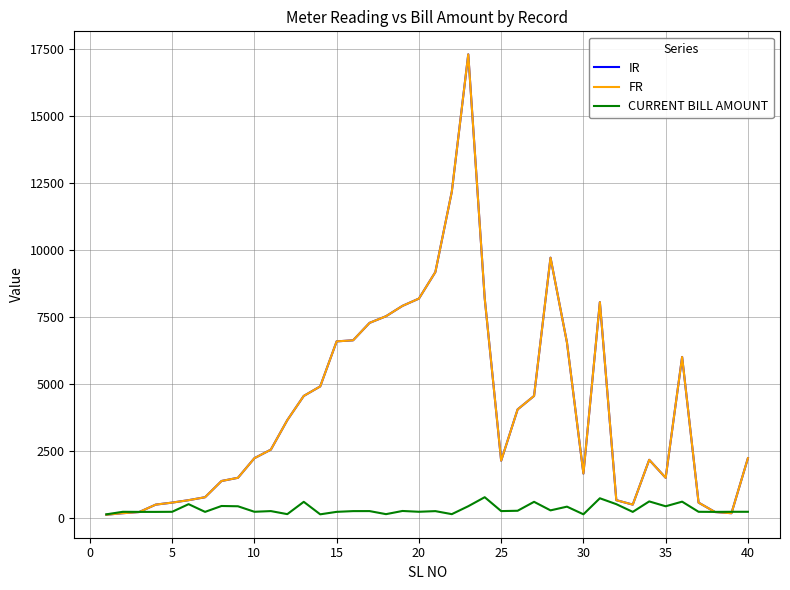

Reading left to right, list all the values displayed in this chart.

IR: 106.0	162.0	206.0	483.0	558.0	649.0	759.0	1365.0	1485.0	2217.0	2537.0	3639.0	4543.0	4898.0	6581.0	6621.0	7272.0	7520.0	7907.0	8179.0	9170.0	12175.0	17303.0	8187.0	2124.0	4039.0	4543.0	9707.0	6538.0	1643.0	8046.0	649.0	483.0	2156.0	1485.0	5999.0	558.0	206.0	162.0	2217.0
FR: 106.0	162.0	206.0	483.0	558.0	649.0	759.0	1365.0	1485.0	2217.0	2537.0	3639.0	4543.0	4898.0	6581.0	6621.0	7272.0	7520.0	7907.0	8179.0	9170.0	12175.0	17303.0	8187.0	2124.0	4039.0	4543.0	9707.0	6538.0	1643.0	8046.0	649.0	483.0	2156.0	1485.0	5999.0	558.0	206.0	162.0	2217.0
CURRENT BILL AMOUNT: 120.0	214.5	211.0	211.0	214.6	499.8	211.6	431.4	421.0	215.2	241.0	127.0	587.1	120.0	212.7	240.0	241.0	126.7	245.5	215.4	239.7	126.7	423.1	759.5	241.0	253.4	587.1	267.9	407.0	121.0	720.0	499.8	211.0	602.7	421.0	593.4	214.6	211.0	214.5	215.2